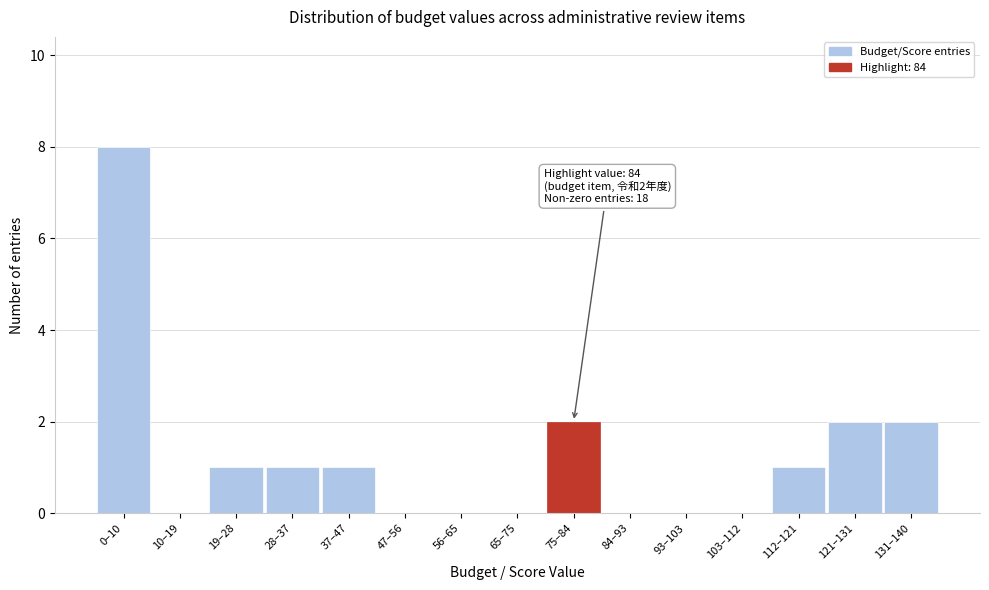

Reading right to left, what are all the values shown in this chart?

131–140=2	121–131=2	112–121=1	103–112=0	93–103=0	84–93=0	75–84=2	65–75=0	56–65=0	47–56=0	37–47=1	28–37=1	19–28=1	10–19=0	0–10=8